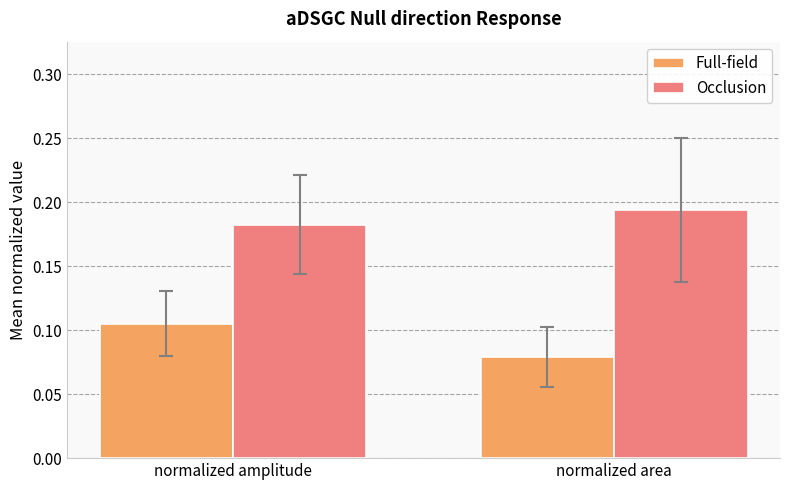

True or false: Full-field has a value of 0.0 at normalized amplitude.

False